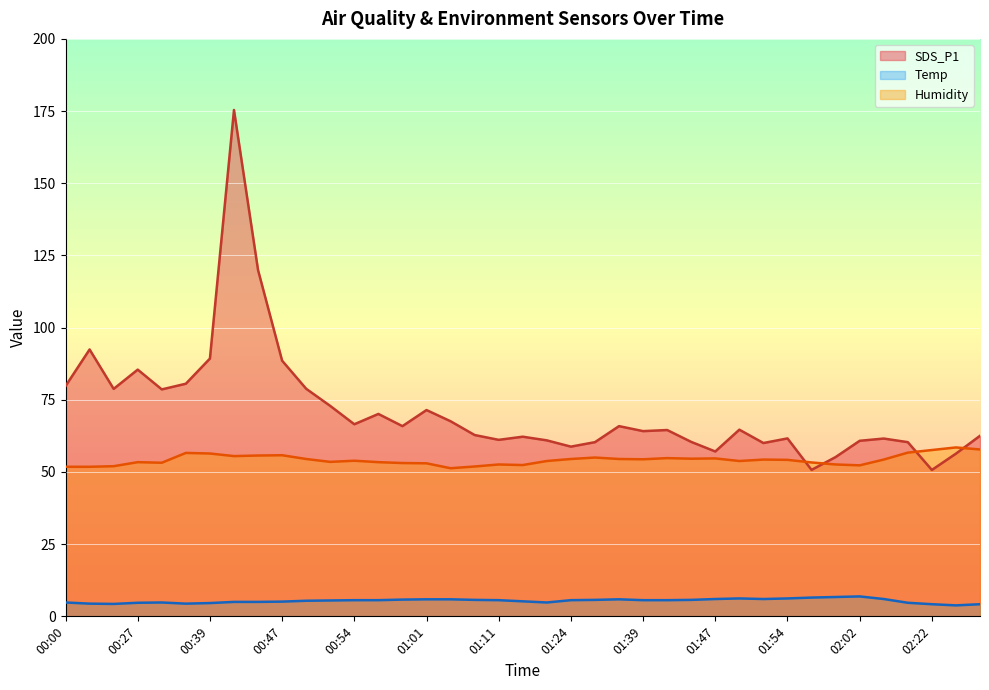

True or false: SDS_P1 and Temp cross at least once.

False